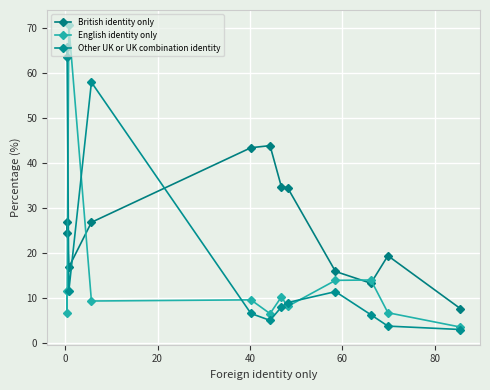

How many lines are shown in the chart?

3